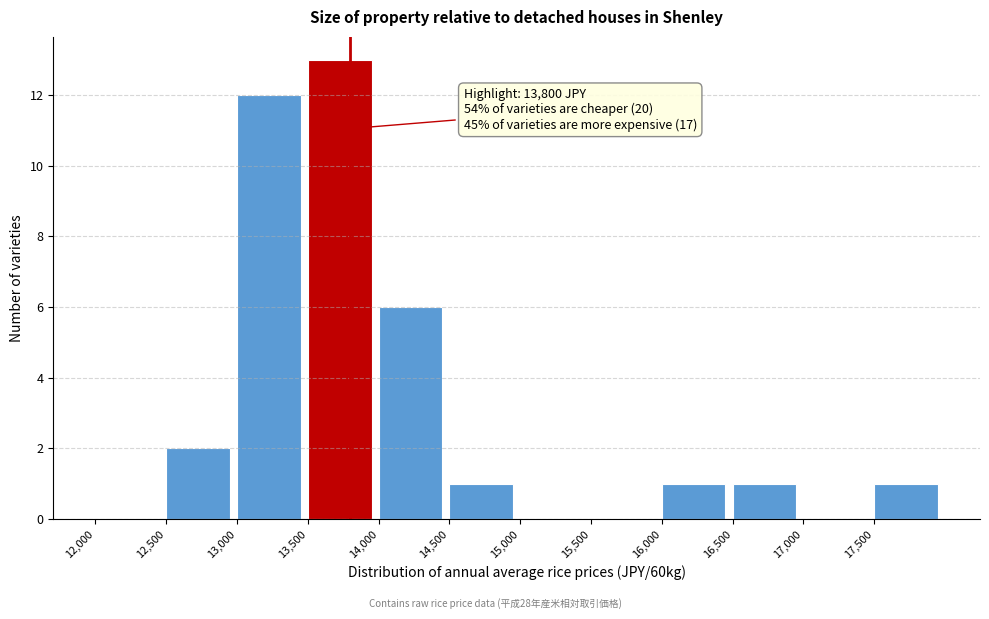

Which range on the x-axis has the tallest bar?

13500 to 14000